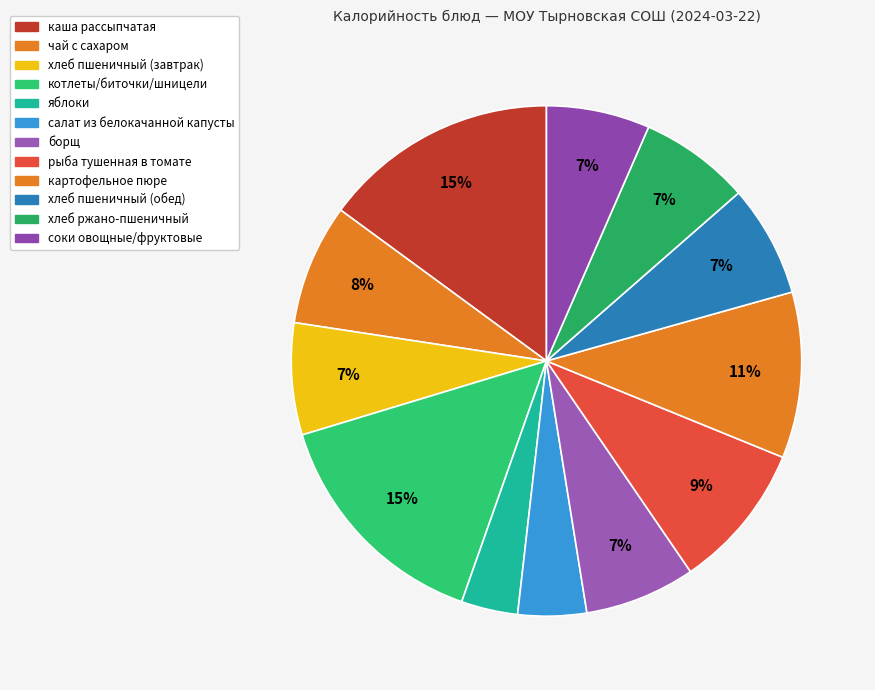

How many slices are in this pie chart?

12